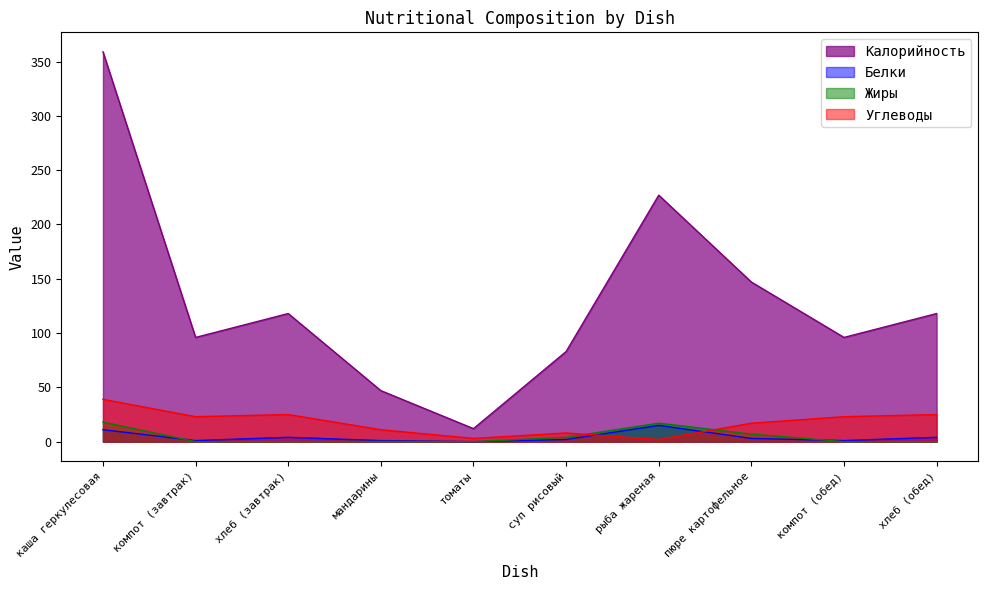

What is the sum of all Калорийность values?

1303.0